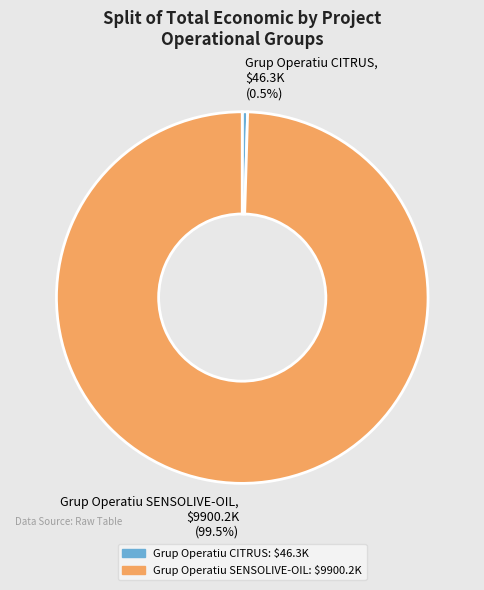

How many slices are in this pie chart?

2